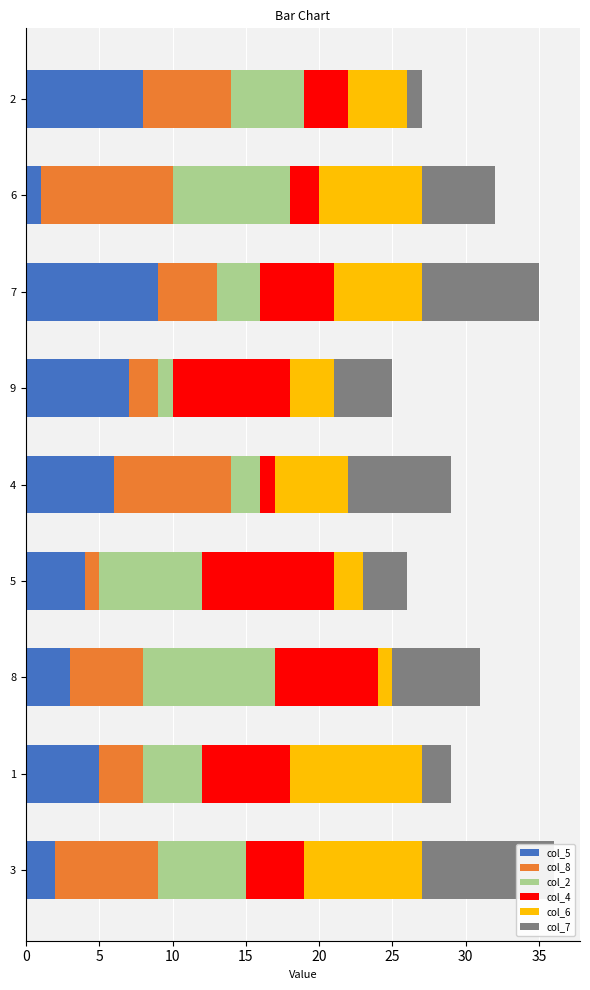

At how many categories does at least one series exceed 1?

9